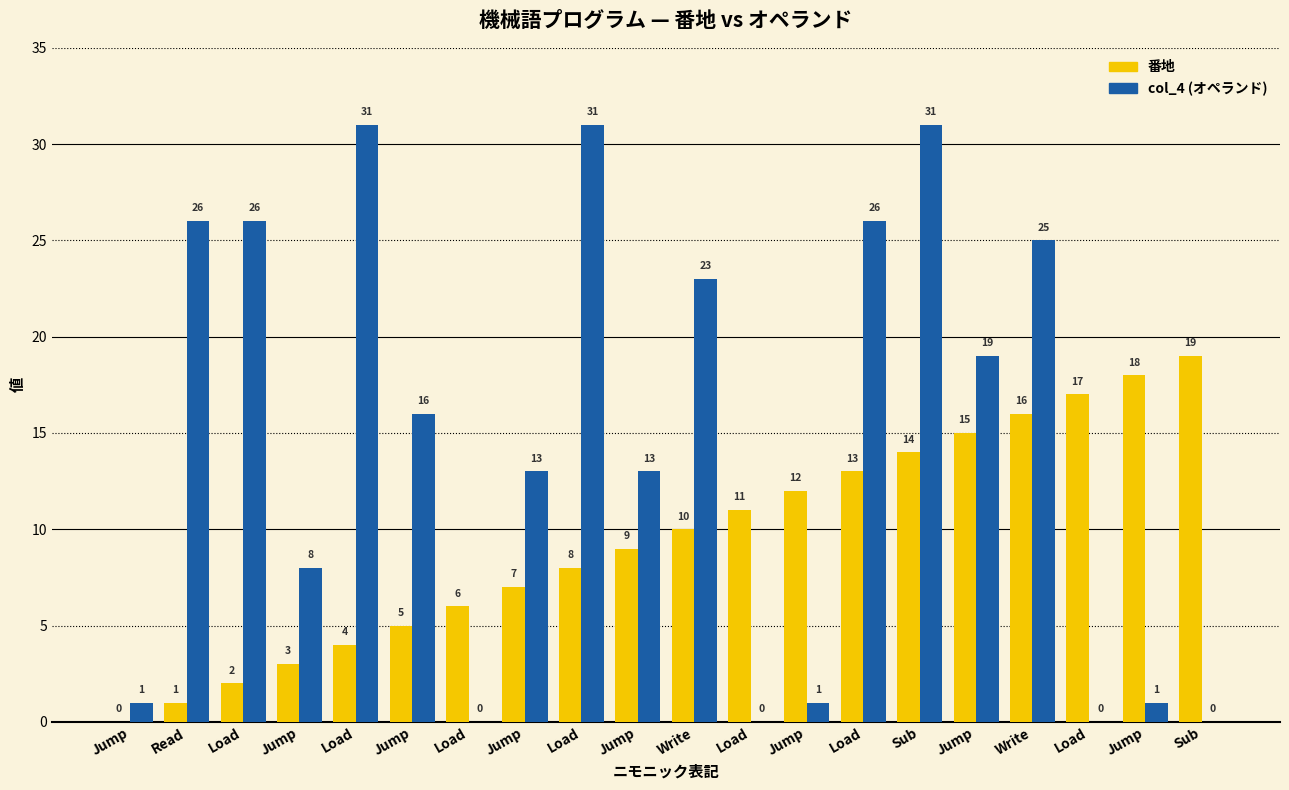

List the series in order of their overall mean, highest first.

col_4 (オペランド), 番地